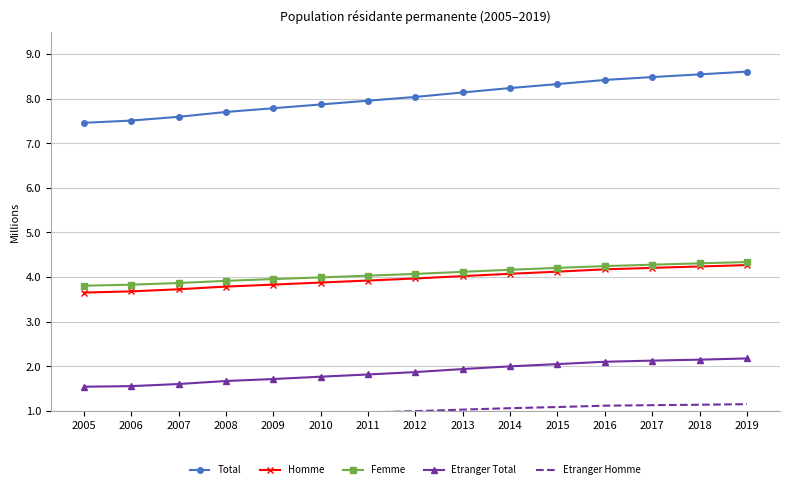

What is the difference between the highest and lowest values at 2008?

6.8